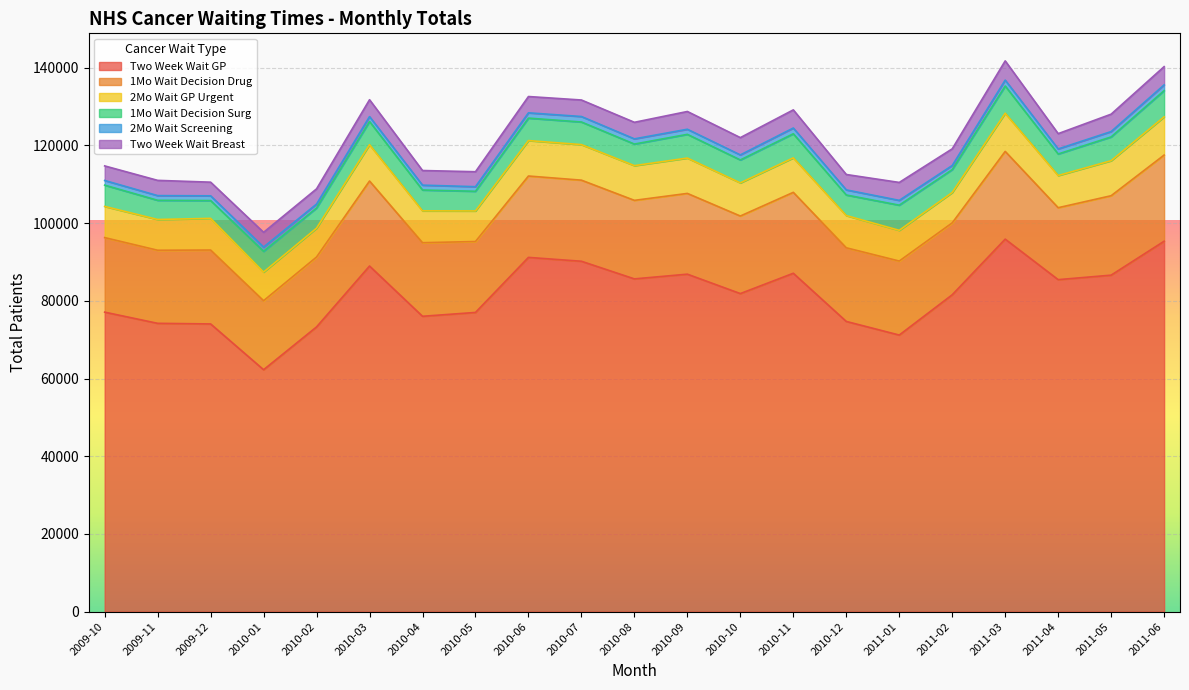

List the series in order of their peak value, highest first.

Two Week Wait GP, 1Mo Wait Decision Drug, 2Mo Wait GP Urgent, 1Mo Wait Decision Surg, Two Week Wait Breast, 2Mo Wait Screening